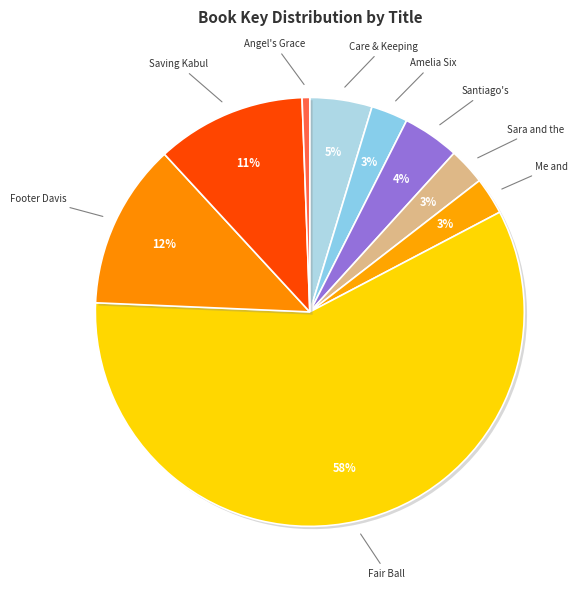

How many slices are in this pie chart?

9